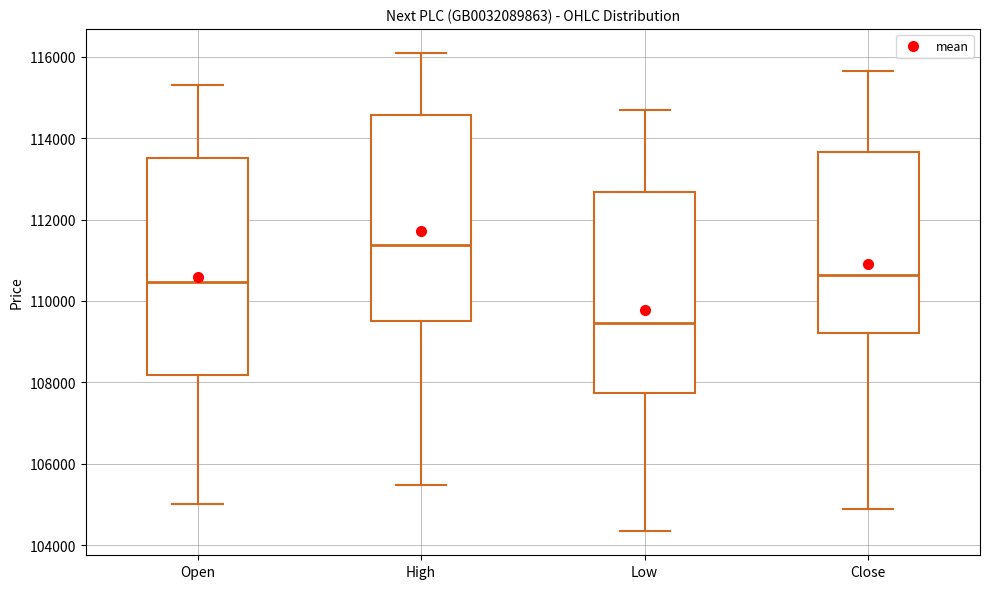

Where is the lower edge of the box for Low on the y-axis? The values are not printed on the chart, so give them approximately, as read against the axis.

107800